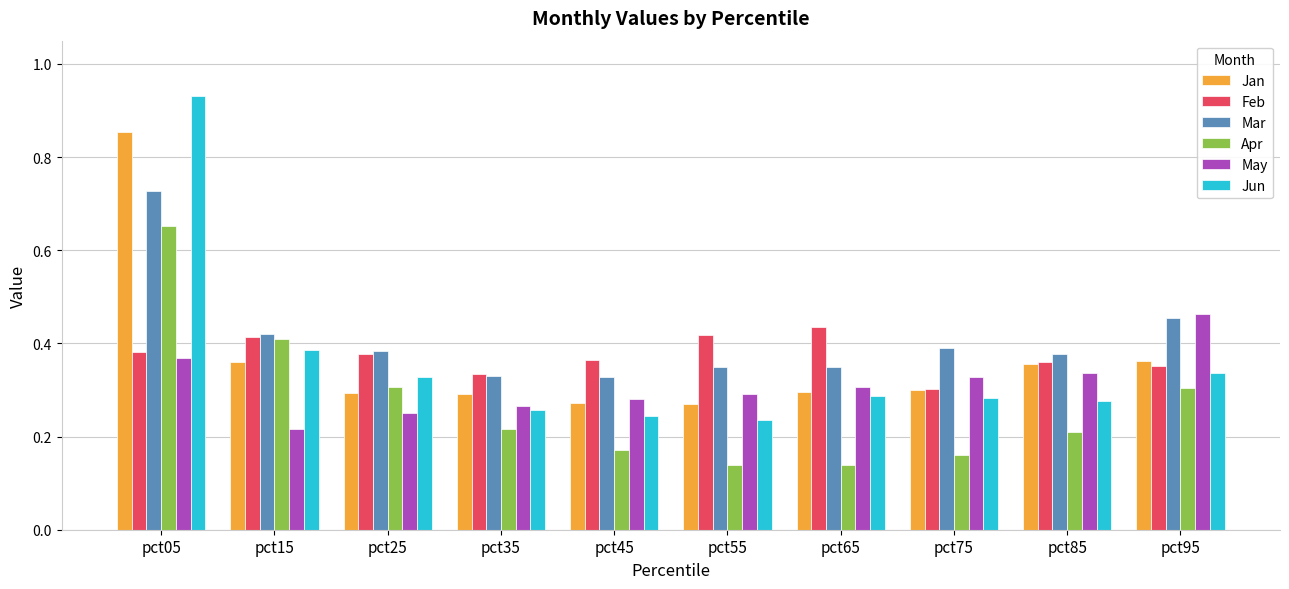

Rank the series by their maximum value, from lowest to highest.

Feb, May, Apr, Mar, Jan, Jun